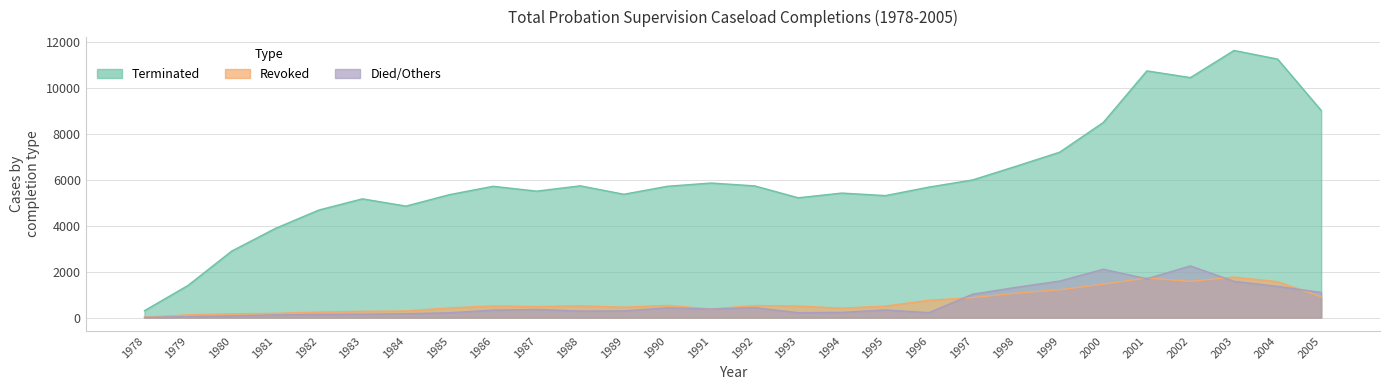

Is it true that Terminated equals 11630 at 2003?

True